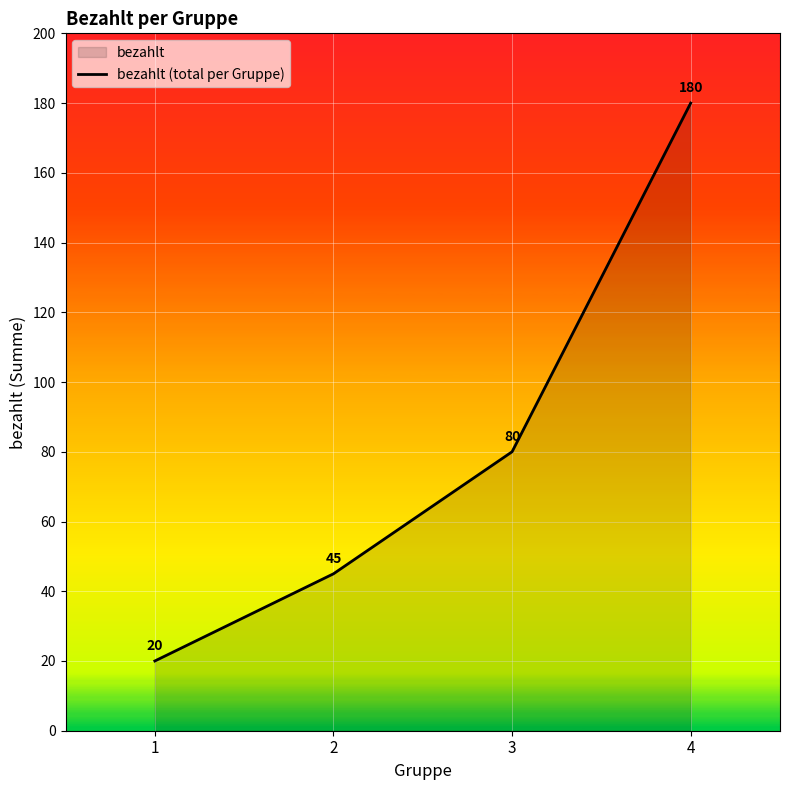

Which has a higher value, 1 or 2?

2